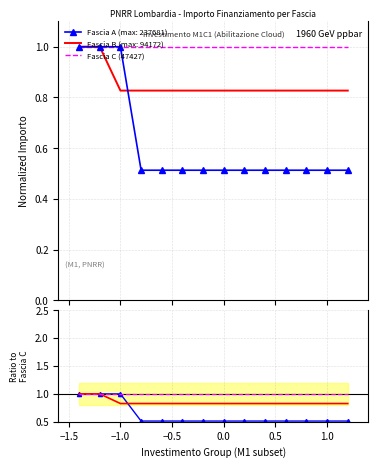

True or false: Fascia C / C and Fascia B / C intersect in this chart.

False